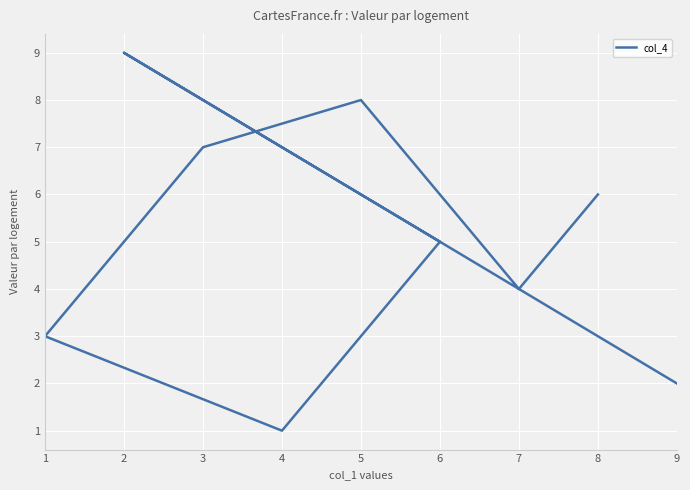

At which label is the value closest to 5?

6